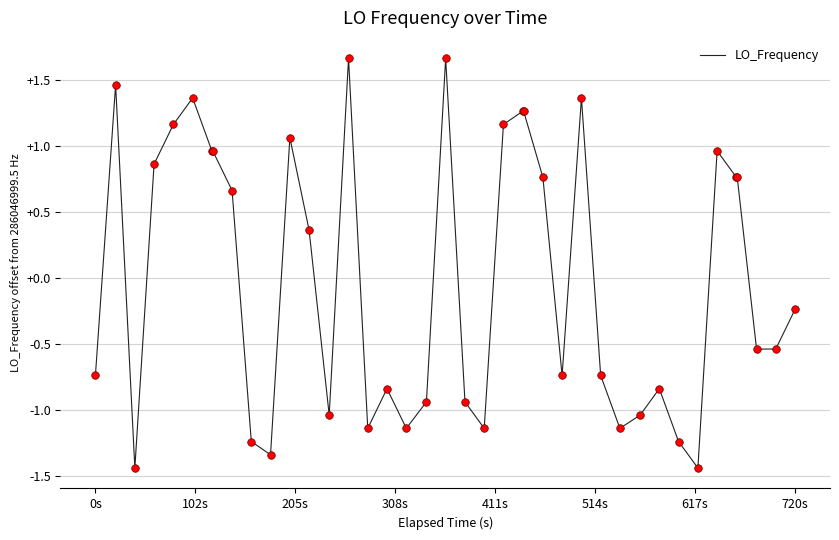

How many lines are shown in the chart?

1